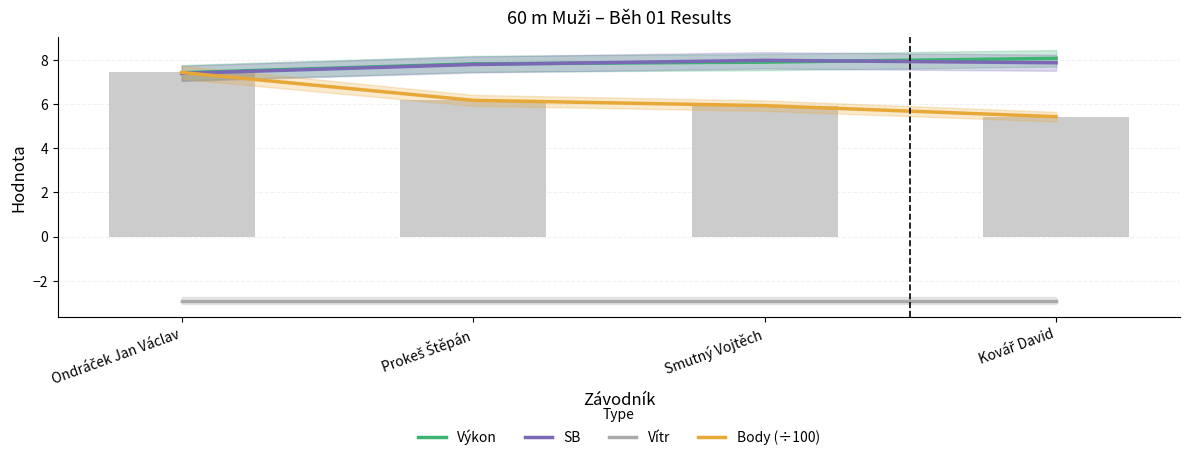

What is the minimum value shown in the chart?

-2.9